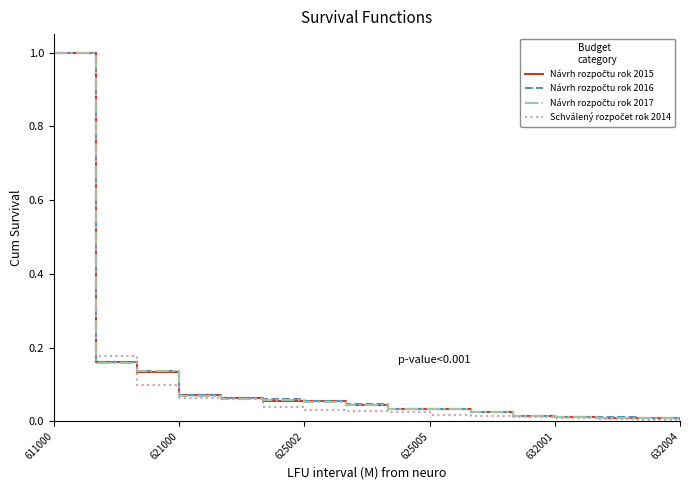

What is the greatest value displayed?

1.0